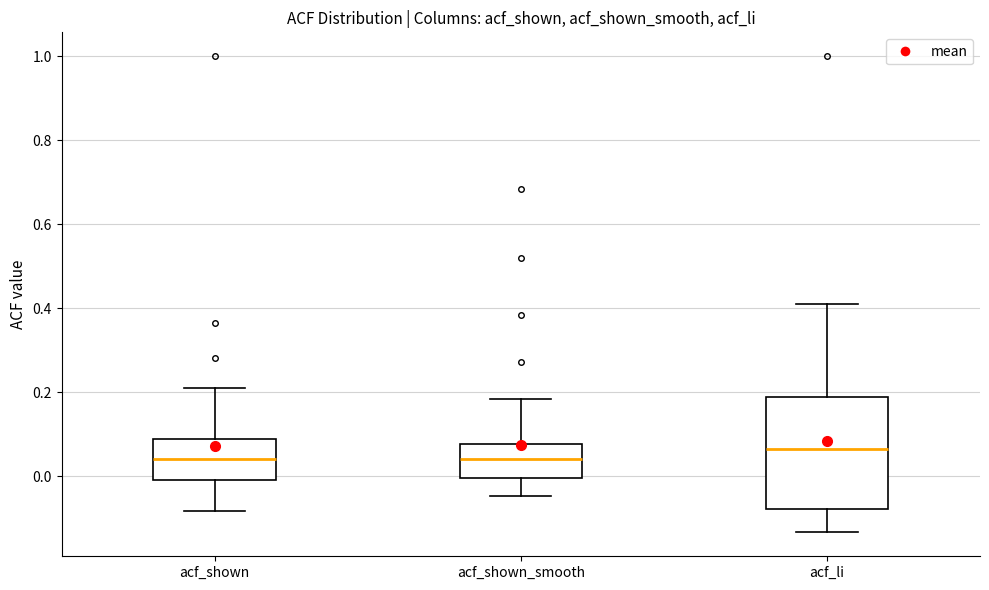

Where is the lower edge of the box for acf_li on the y-axis? The values are not printed on the chart, so give them approximately, as read against the axis.

-0.08